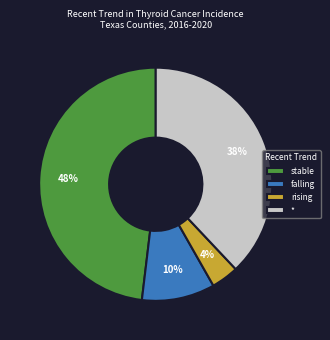

Does any single category account for the majority?

No